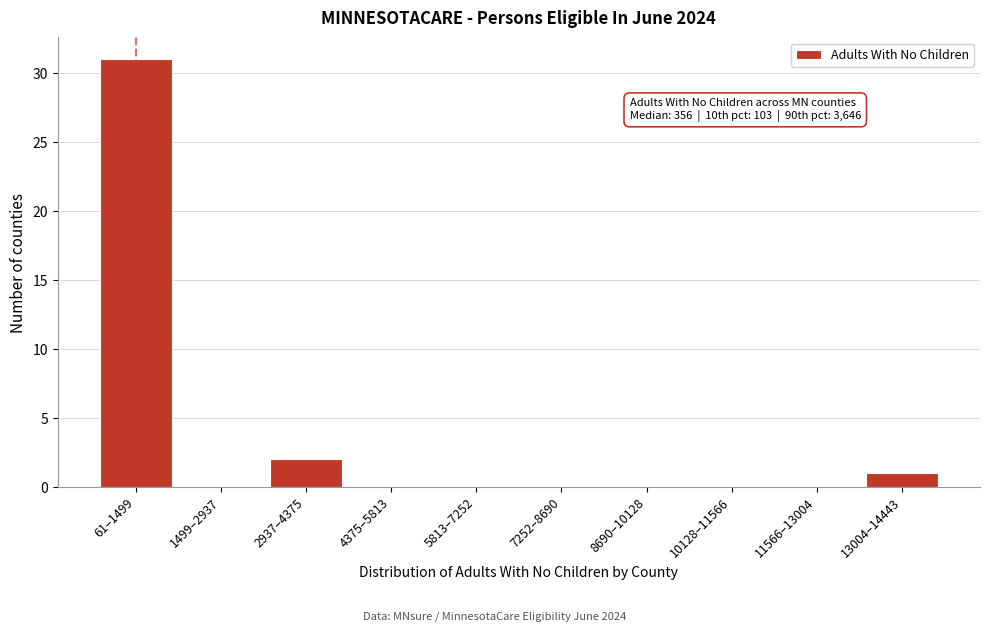

Reading left to right, extract all data points from this chart.

61–1499=31	1499–2937=0	2937–4375=2	4375–5813=0	5813–7252=0	7252–8690=0	8690–10128=0	10128–11566=0	11566–13004=0	13004–14443=1